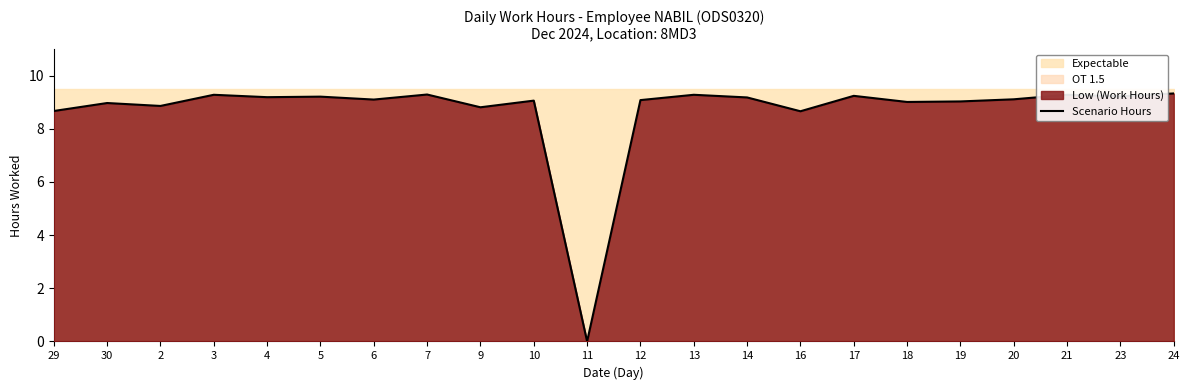

List the labels in order of value, smallest first.

11, 16, 29, 9, 2, 30, 18, 19, 10, 12, 6, 20, 14, 4, 5, 23, 17, 3, 13, 21, 7, 24